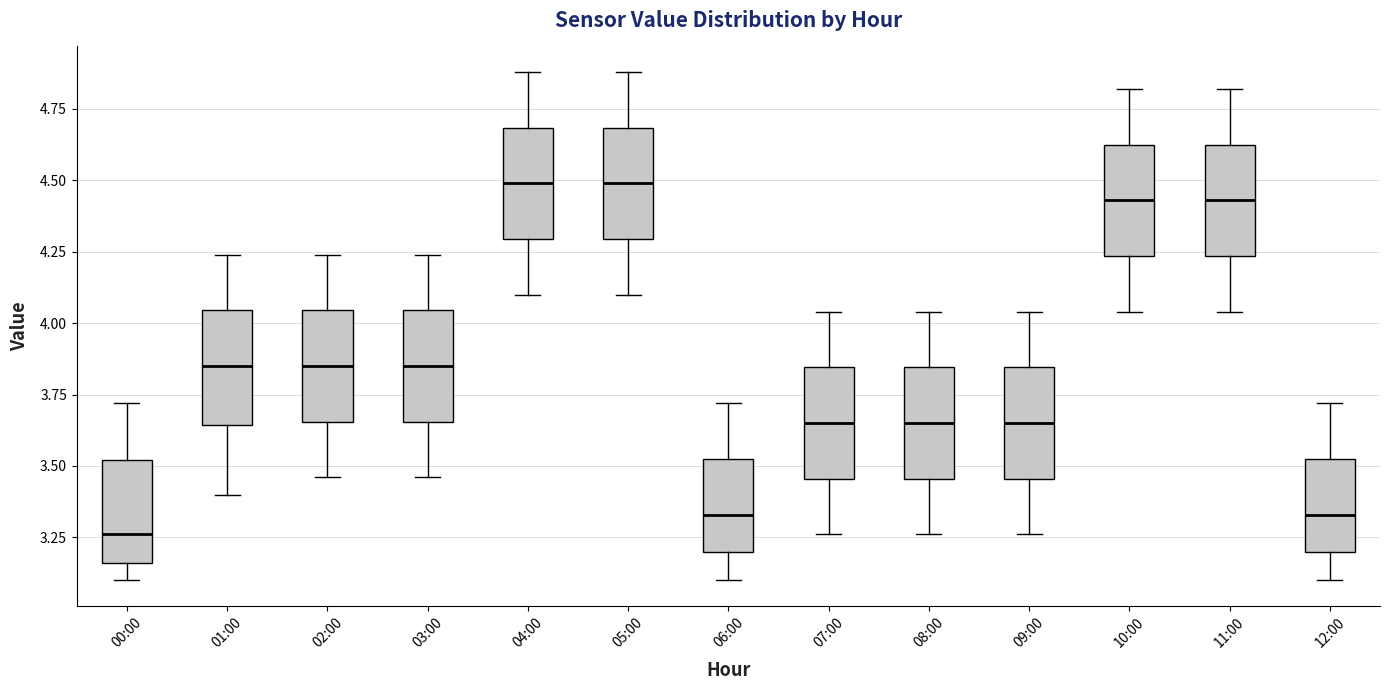

Which box's median line is the lowest?

00:00